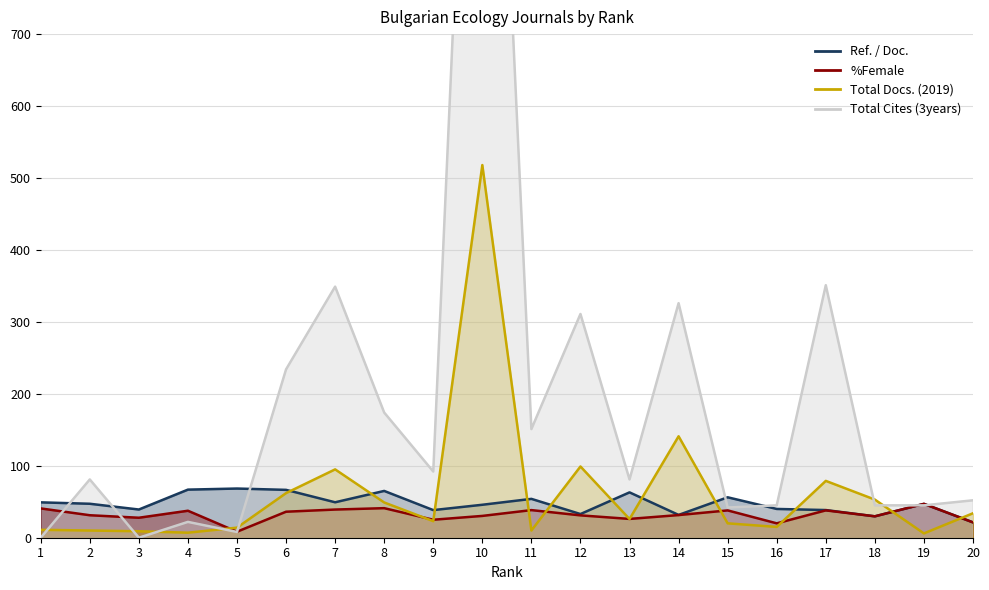

Which series has the widest spread of values?

Total Cites (3years)